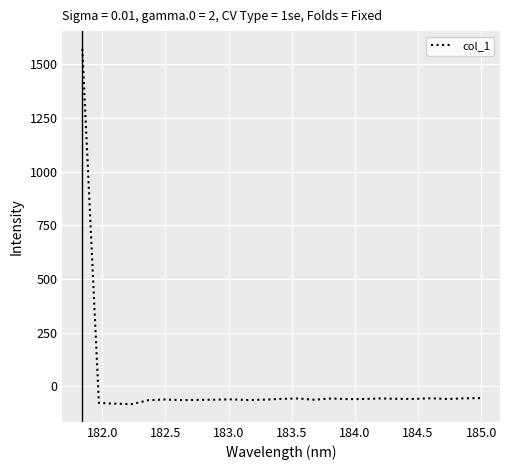

What is the maximum value shown in the chart?

1570.9